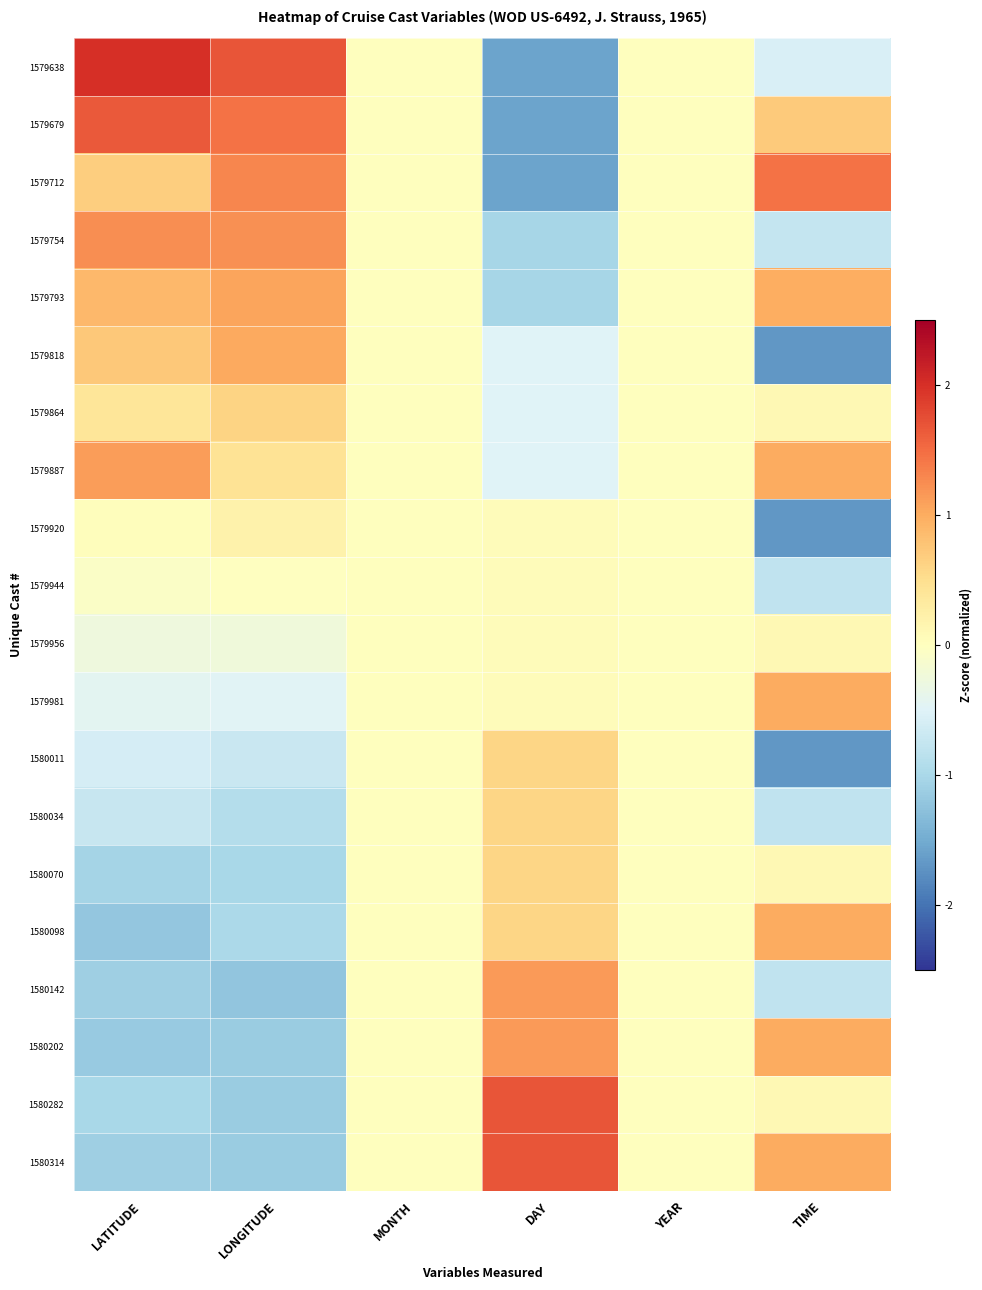

What is the greatest value displayed?

2.0